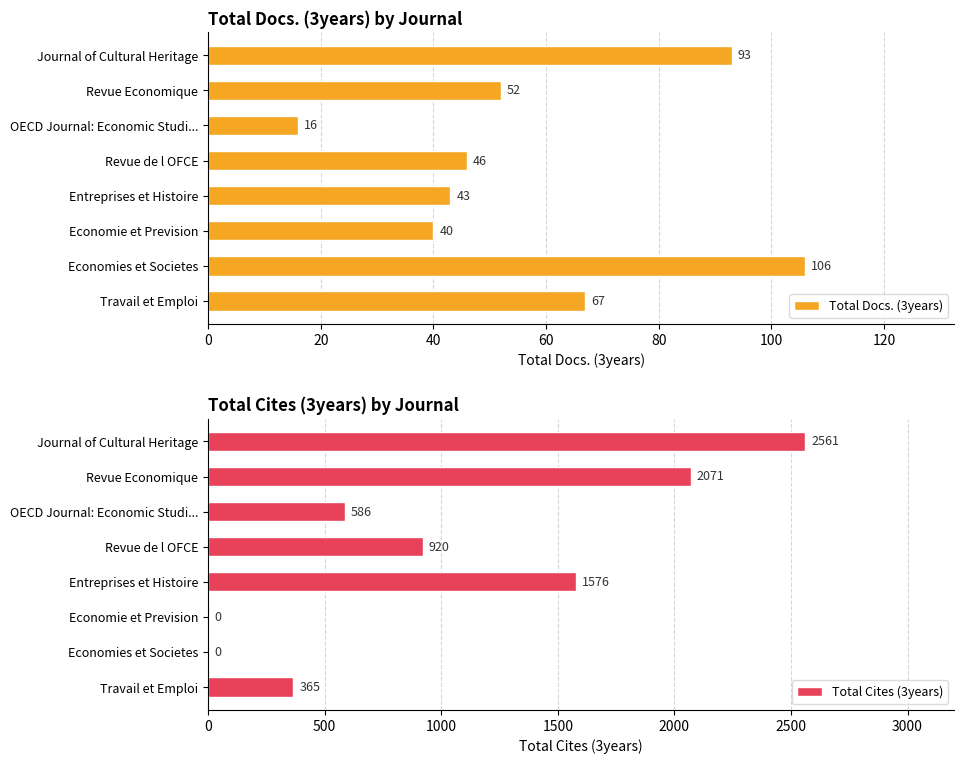

How many values in Total Cites (3years) are above zero?

6